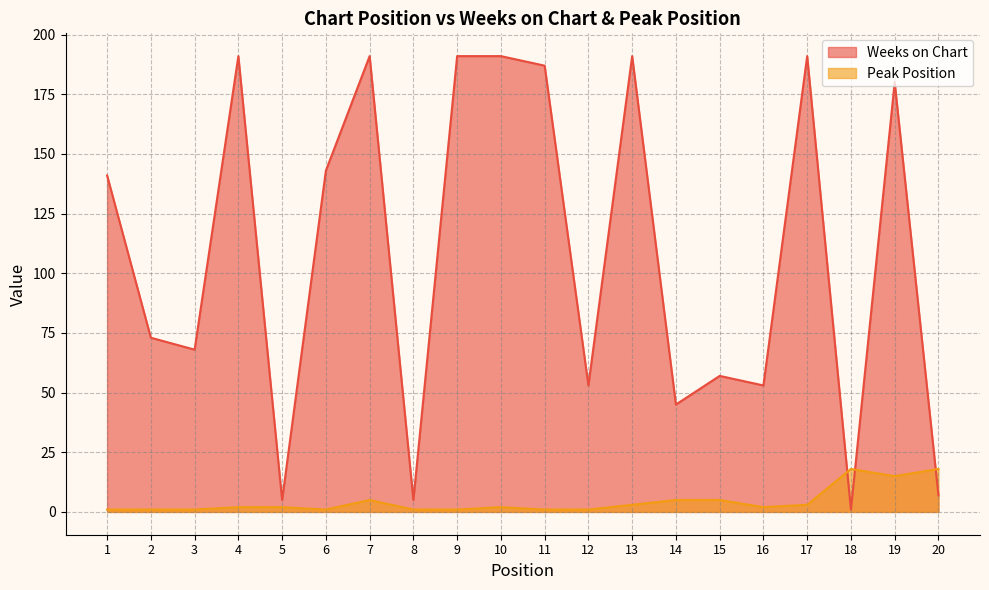

Reading right to left, what are all the values shown in this chart?

Weeks on Chart: 20=7	19=180	18=1	17=191	16=53	15=57	14=45	13=191	12=53	11=187	10=191	9=191	8=5	7=191	6=143	5=5	4=191	3=68	2=73	1=141
Peak Position: 20=18	19=15	18=18	17=3	16=2	15=5	14=5	13=3	12=1	11=1	10=2	9=1	8=1	7=5	6=1	5=2	4=2	3=1	2=1	1=1